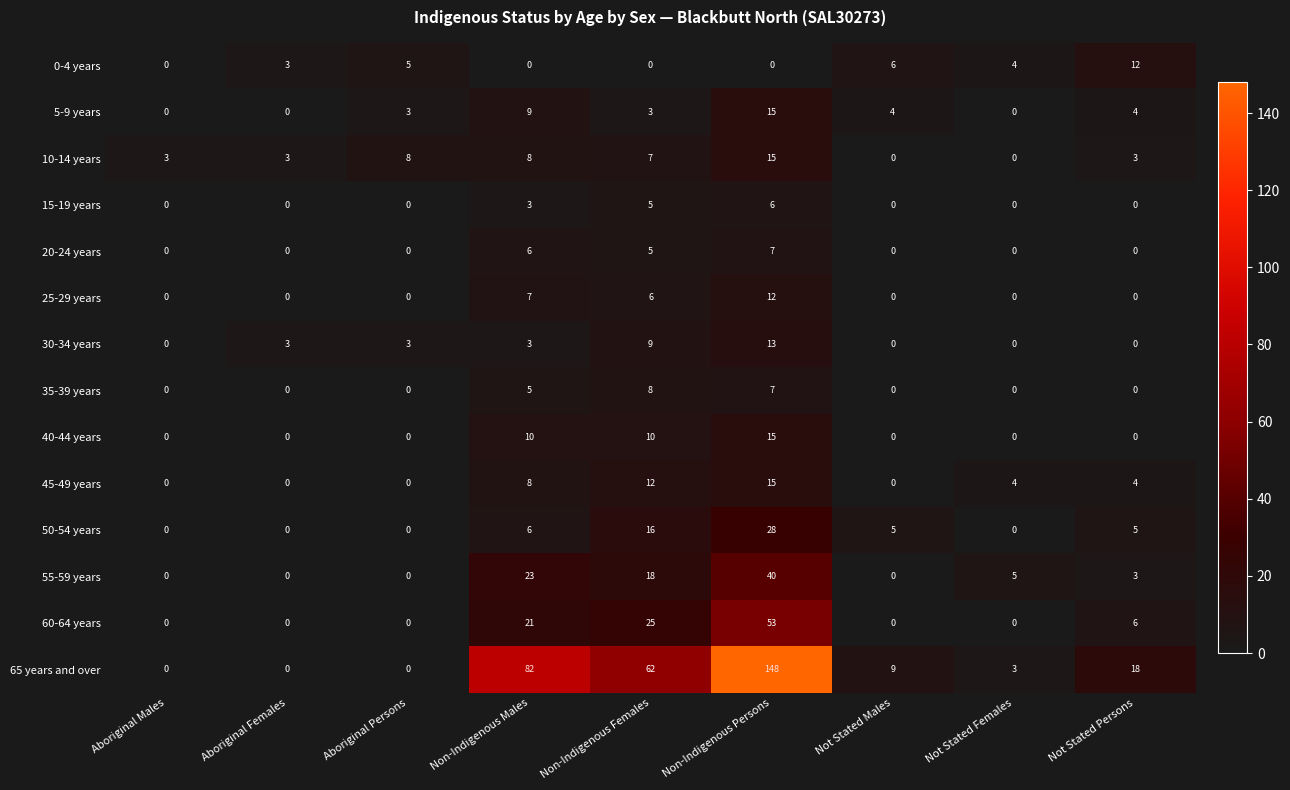

Count the number of categories in the chart.

9